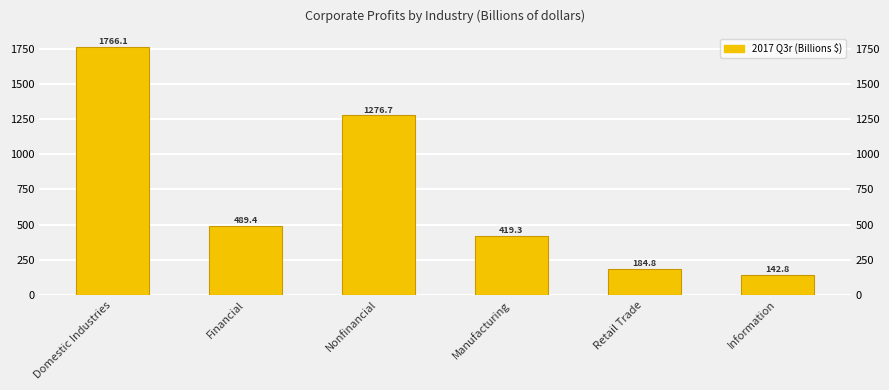

What is the change in value from Domestic Industries to Retail Trade?

-1581.3